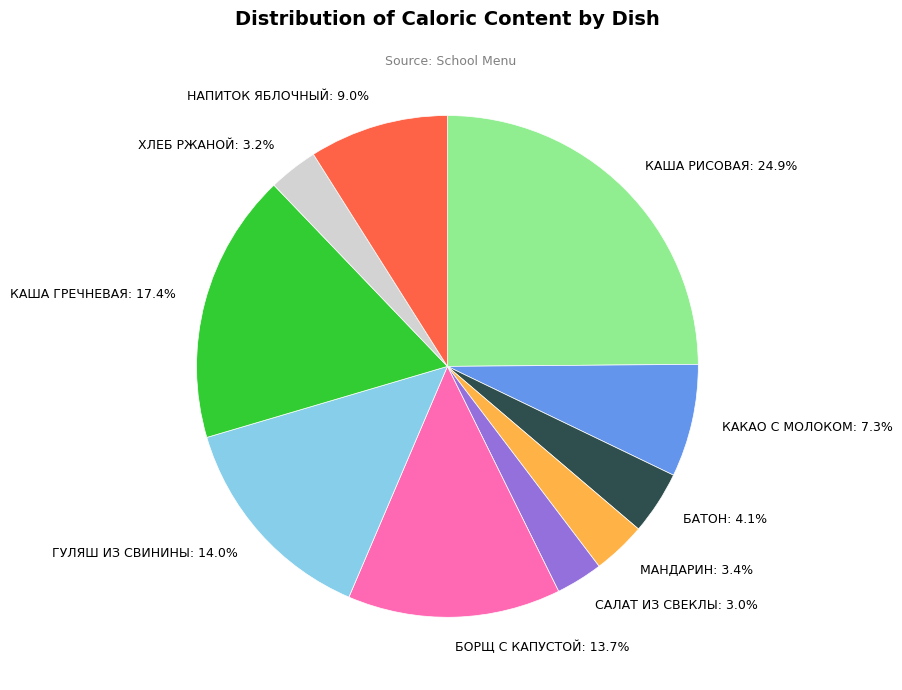

Does БОРЩ С КАПУСТОЙ represent more than half of the total?

No